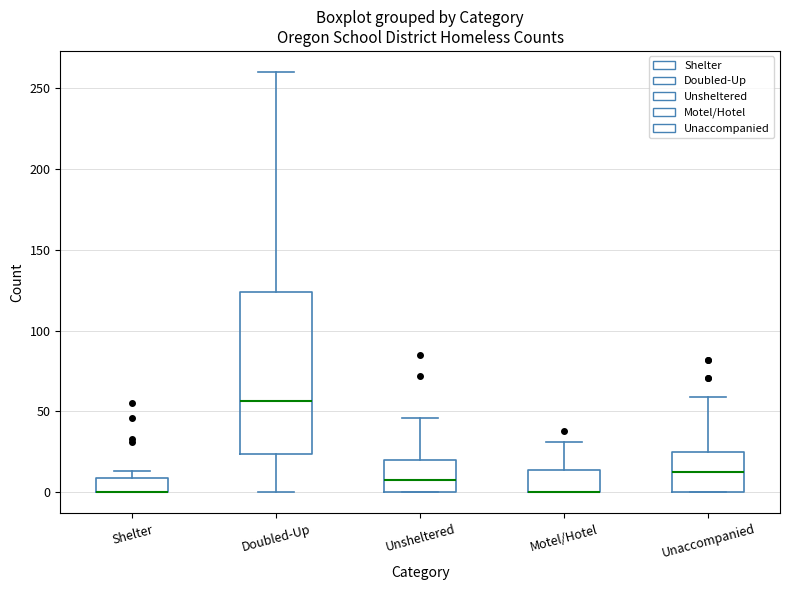

Reading left to right, read every box against the y-axis: the position of its median line, the range the box covers, and the ends of its whiskers. The values are not printed on the chart, so give them approximately, as read against the axis.

Shelter: median 0 (drawn on the box's lower edge), box 0 to 10, whiskers 0 to 15
Doubled-Up: median 55, box 25 to 125, whiskers 0 to 260
Unsheltered: median 10, box 0 to 20, whiskers 0 to 45
Motel/Hotel: median 0 (drawn on the box's lower edge), box 0 to 15, whiskers 0 to 30
Unaccompanied: median 15, box 0 to 25, whiskers 0 to 60